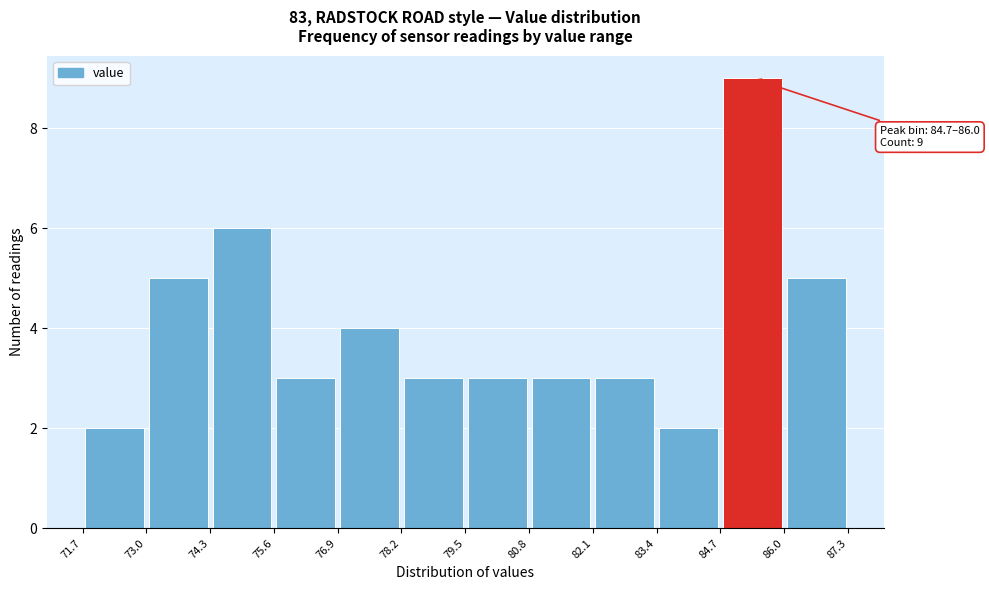

Which range on the x-axis has the tallest bar?

84.7 to 86.0